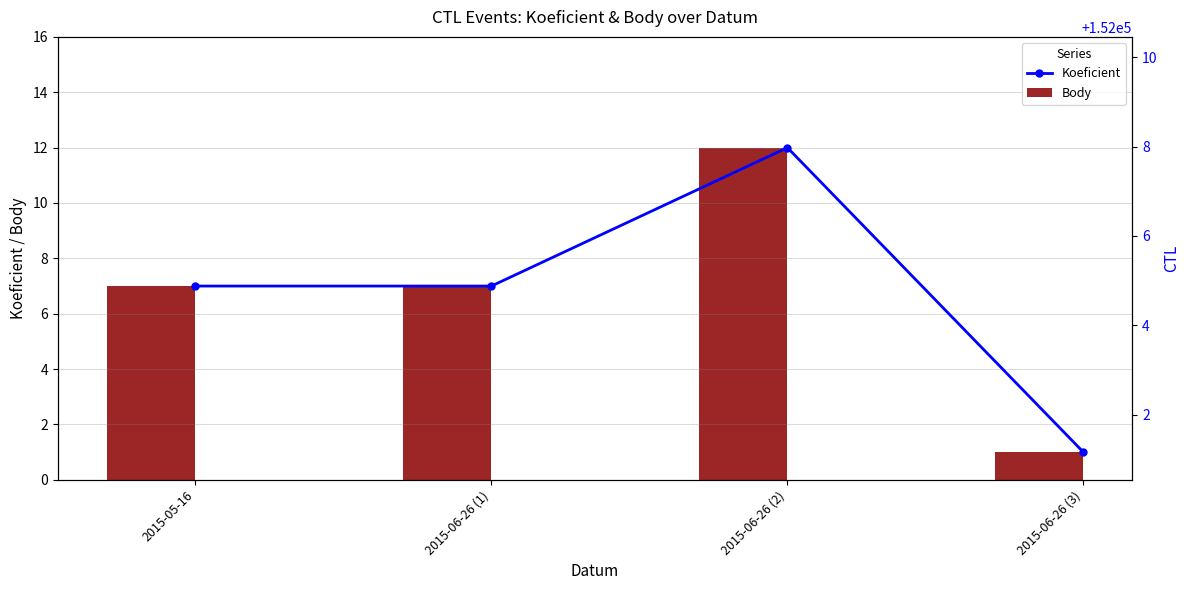

True or false: CTL (scaled) has a value of 79344 at 2015-05-16.

False